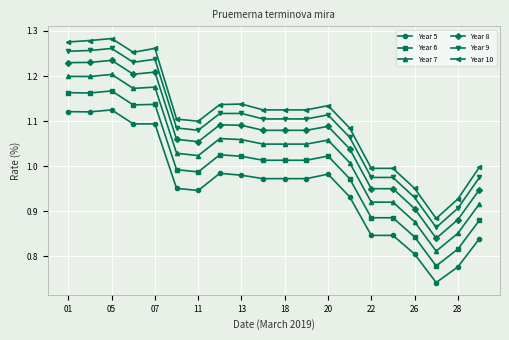

At which category does Year 10 reach its first local valley?

11